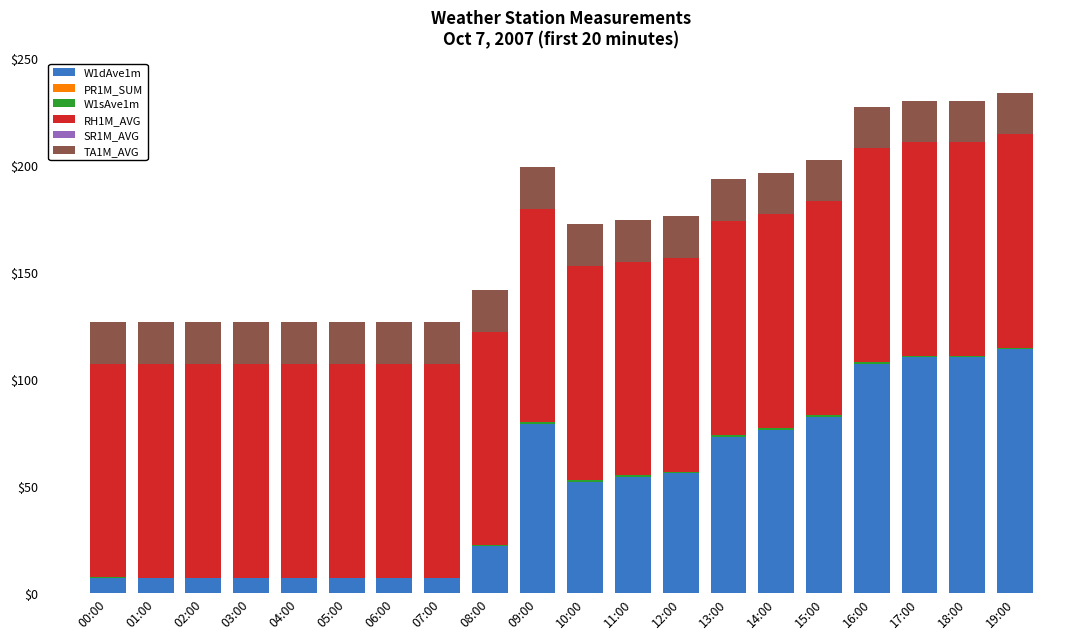

Which has a higher value, 07:00 or 02:00?

07:00